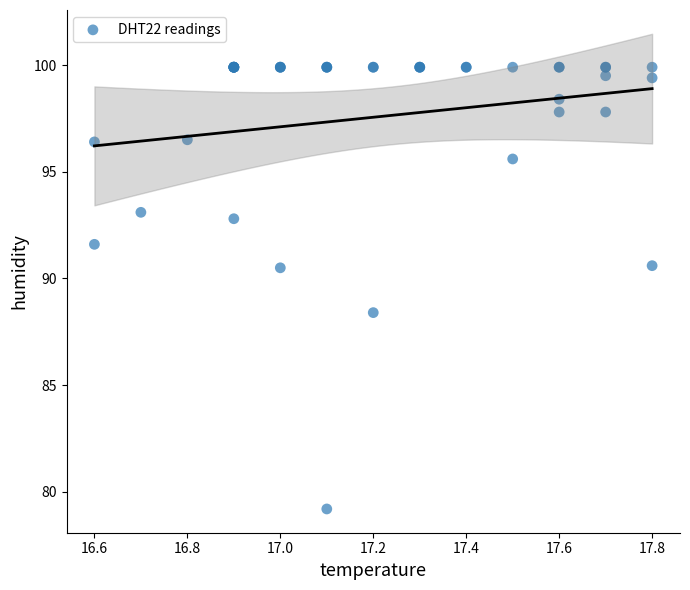

What Y value in the scatter plot is closest to 89?

88.4